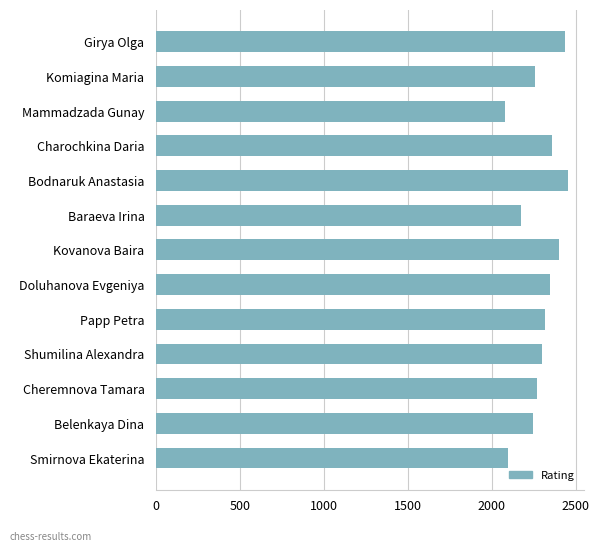

What is the label of the 5th bar from the bottom?

Papp Petra